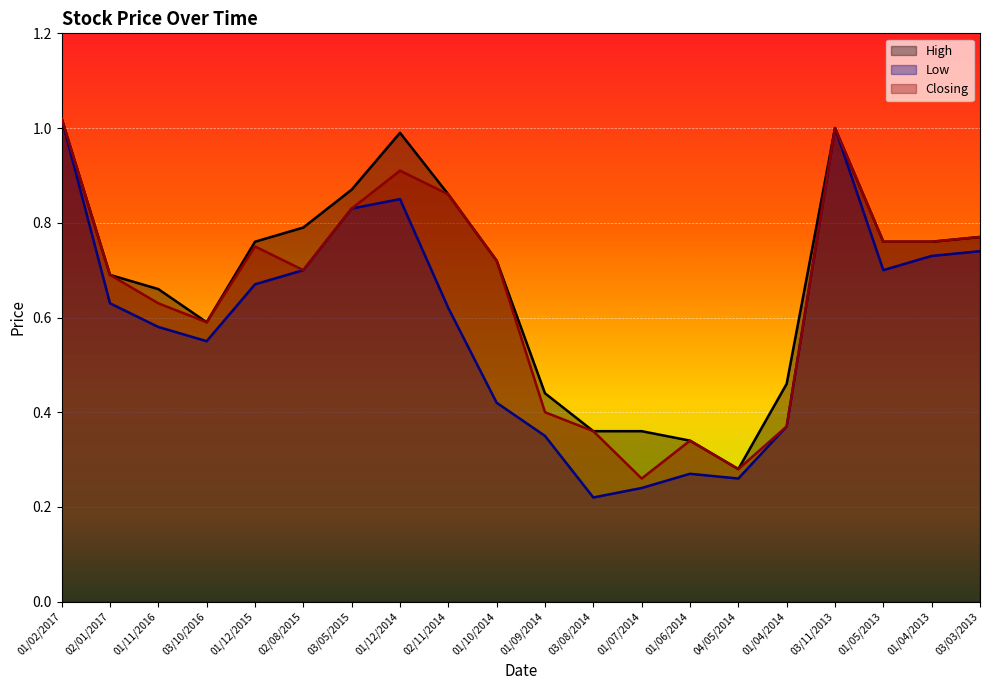

What is the approximate value of Low at 01/06/2014?

0.3